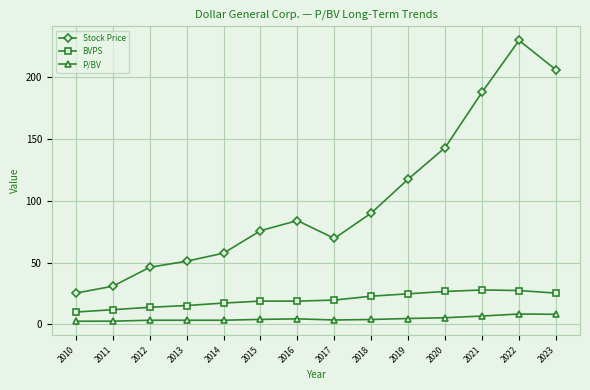

True or false: Stock Price has more than 2 interior local peaks.

False